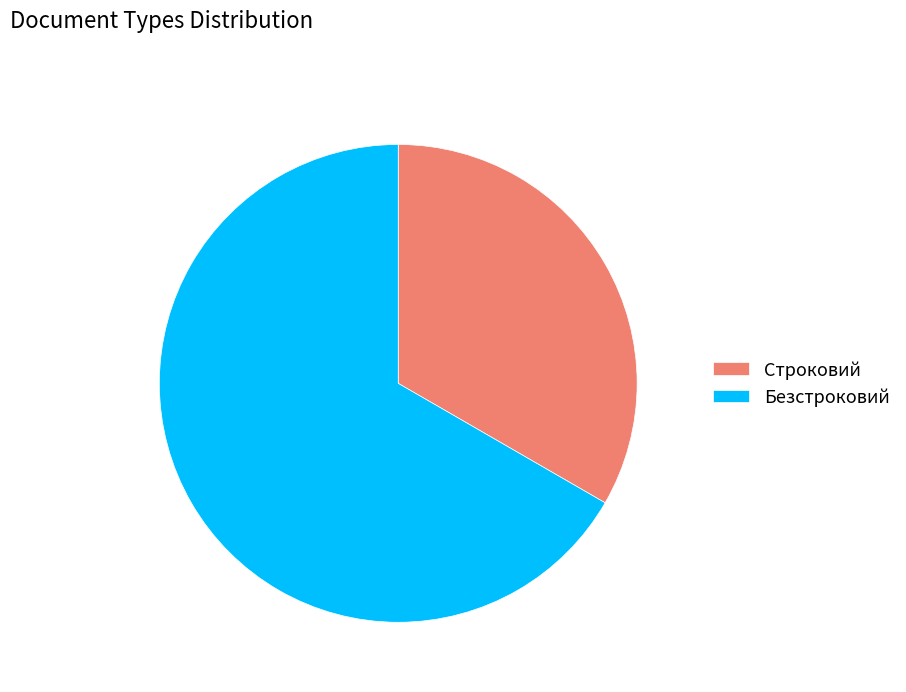

Does Безстроковий represent more than half of the total?

Yes